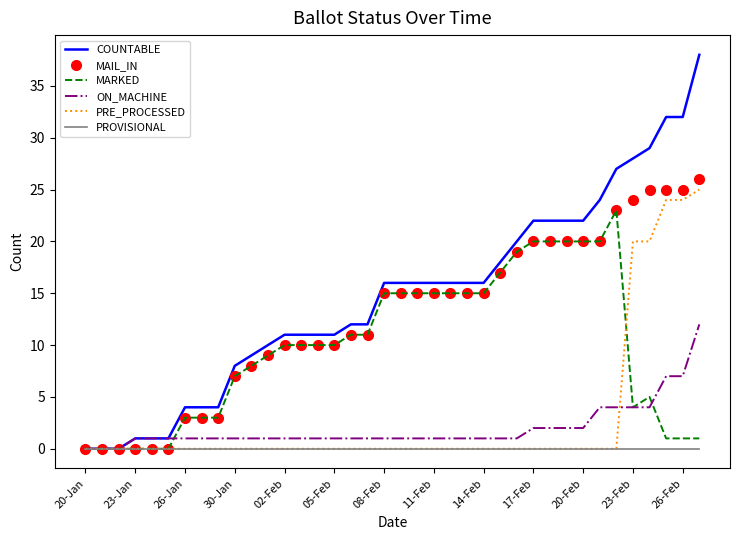

What are all the series names shown in the legend?

COUNTABLE, MAIL_IN, MARKED, ON_MACHINE, PRE_PROCESSED, PROVISIONAL